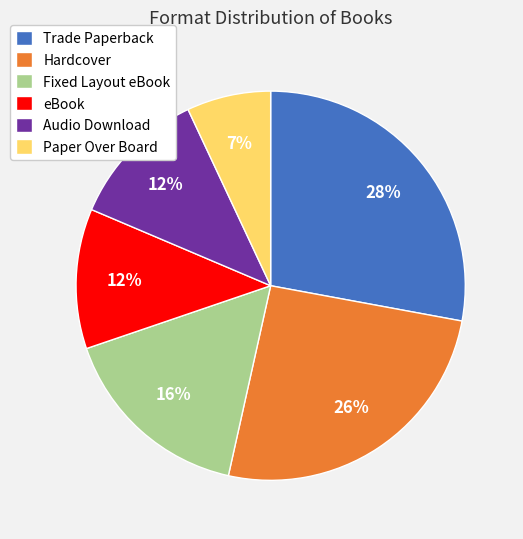

What is the ratio of the value at Audio Download to the value at Paper Over Board?

1.7